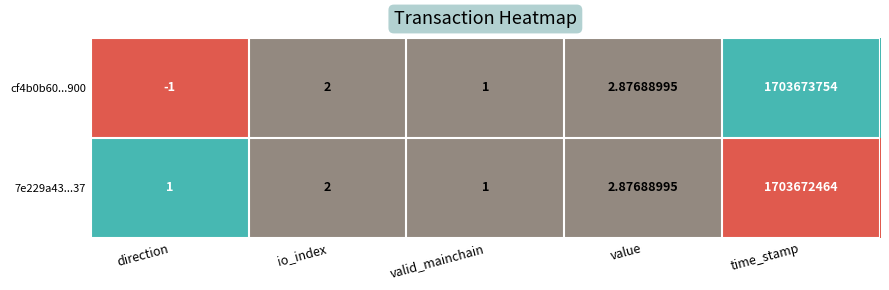

At which label does cf4b0b60...900 reach its peak?

time_stamp